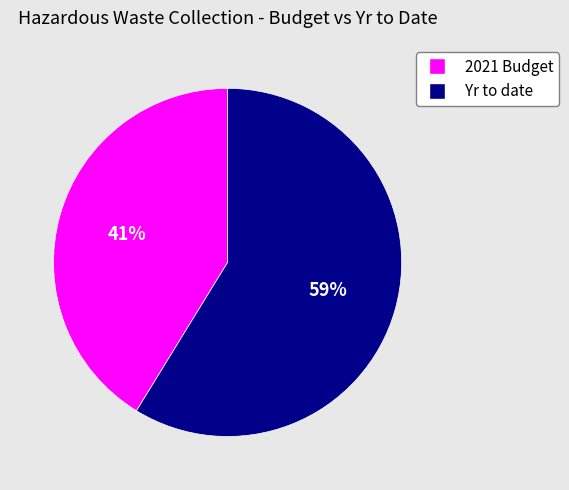

Is it true that 2021 Budget is 41% of the pie?

True